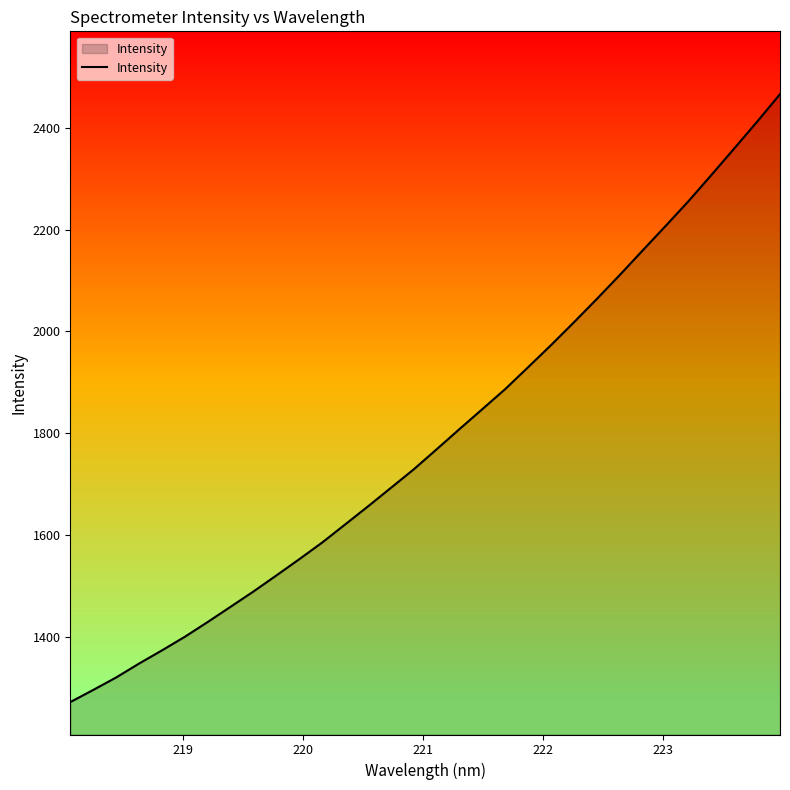

What is the smallest value displayed?

1272.5